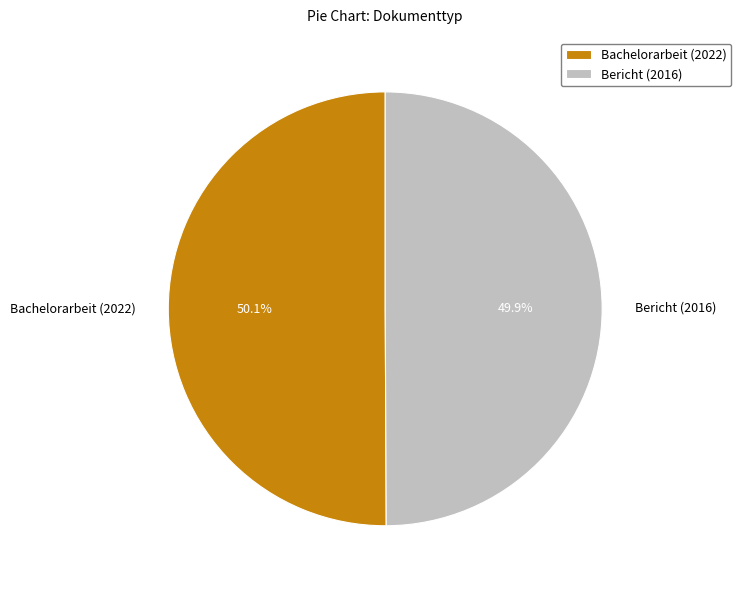

Is there any slice that represents more than half of the pie?

Yes